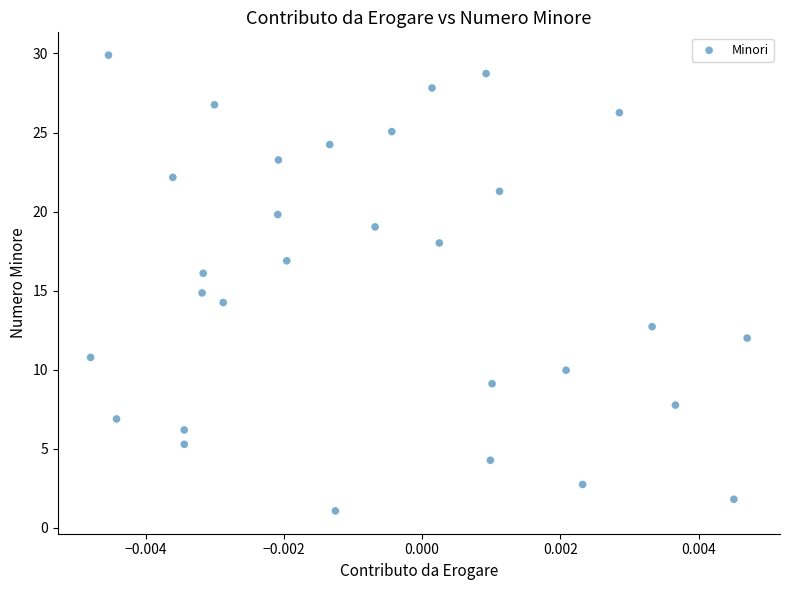

What is the range of Y values (max minus min)?

28.8